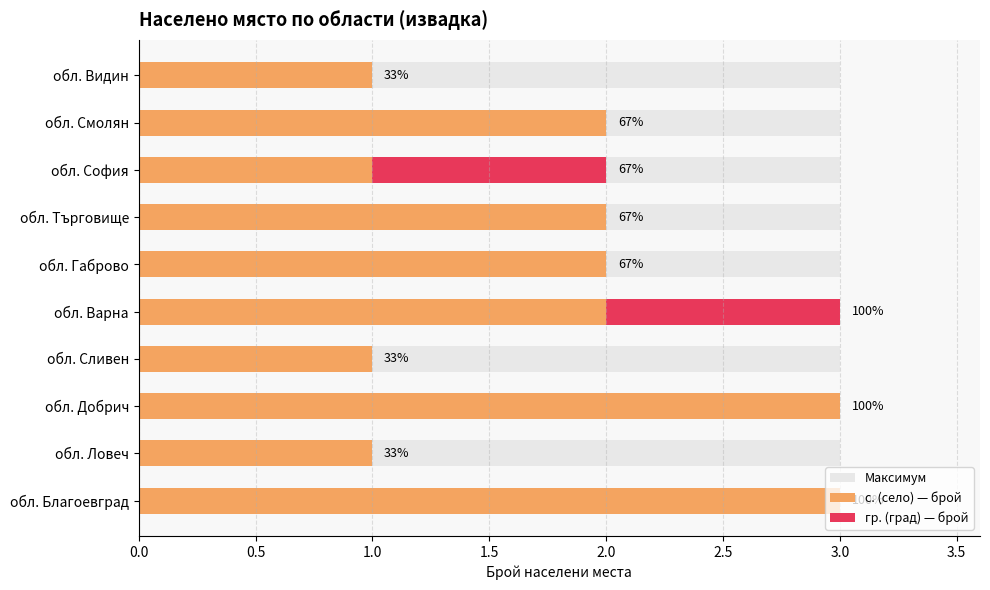

Which has a higher value, обл. Добрич or обл. Благоевград?

обл. Добрич